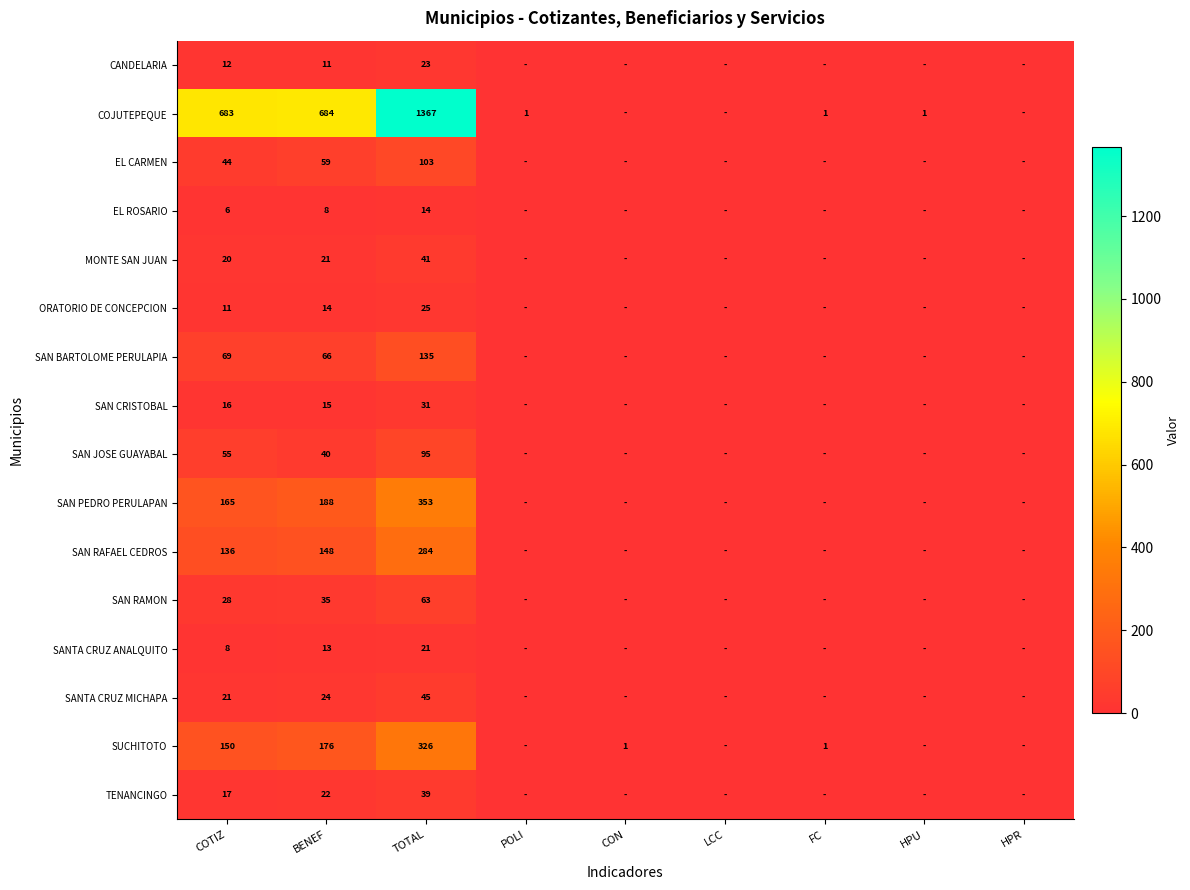

The value of COJUTEPEQUE at COTIZ is 378. True or false?

False